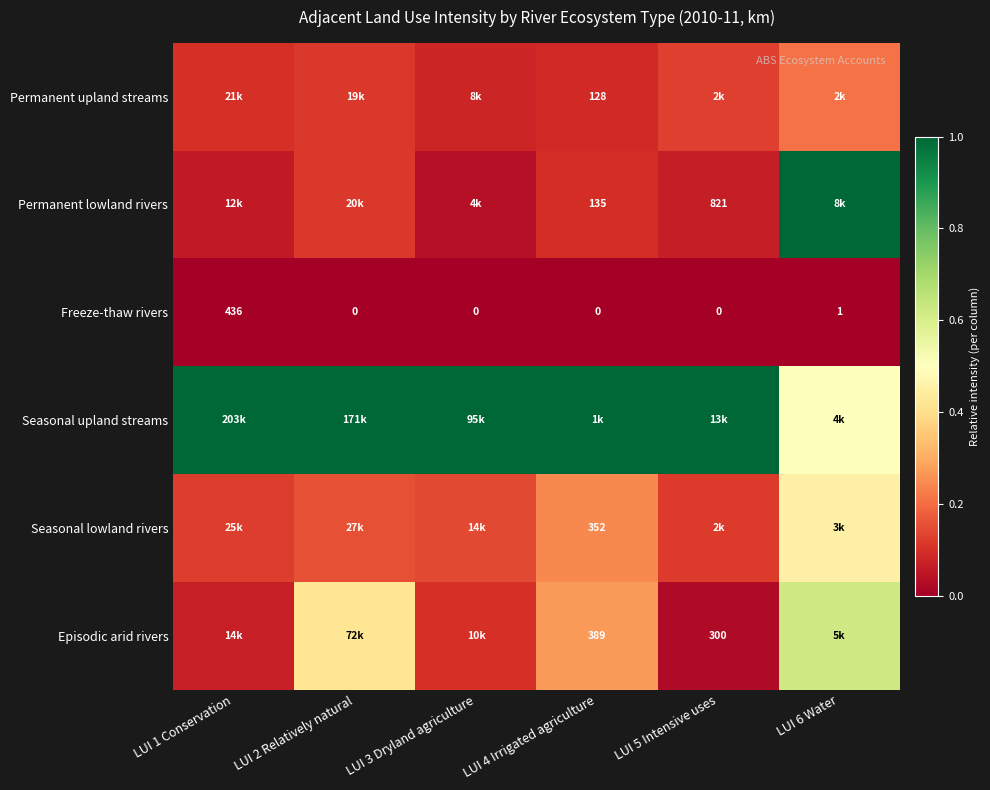

The value of Seasonal lowland rivers at LUI 6 Water is 0.7. True or false?

False